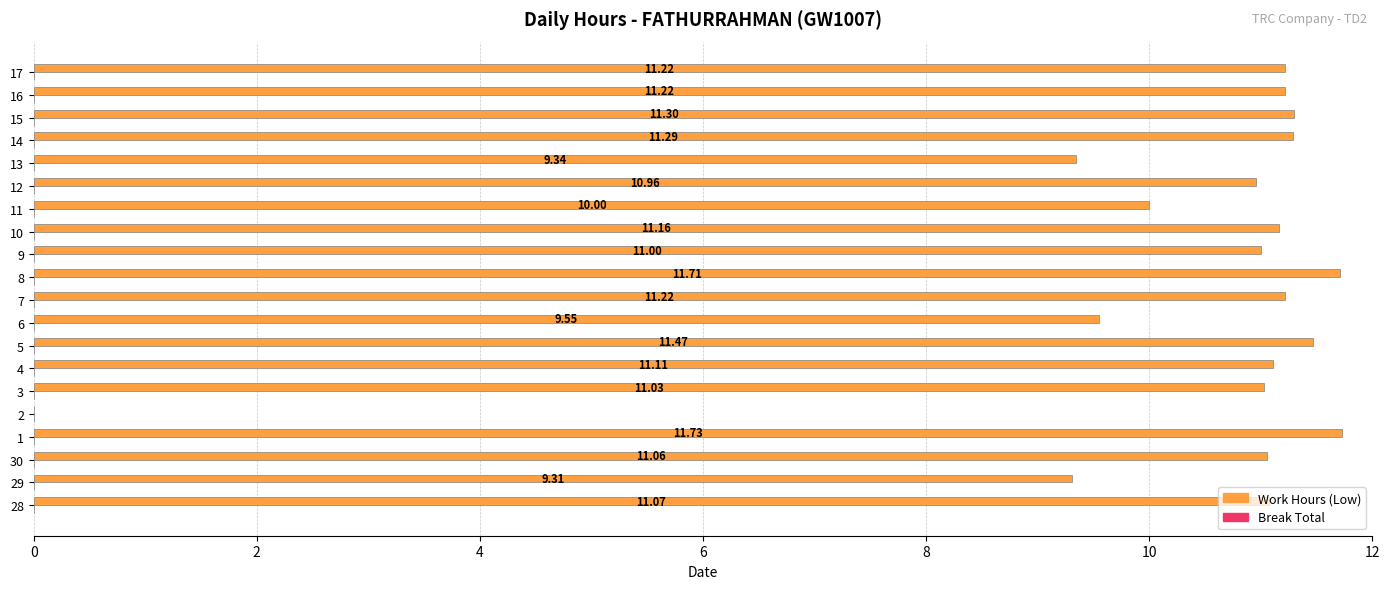

What is the sum of the values at 17 and 11?

21.2